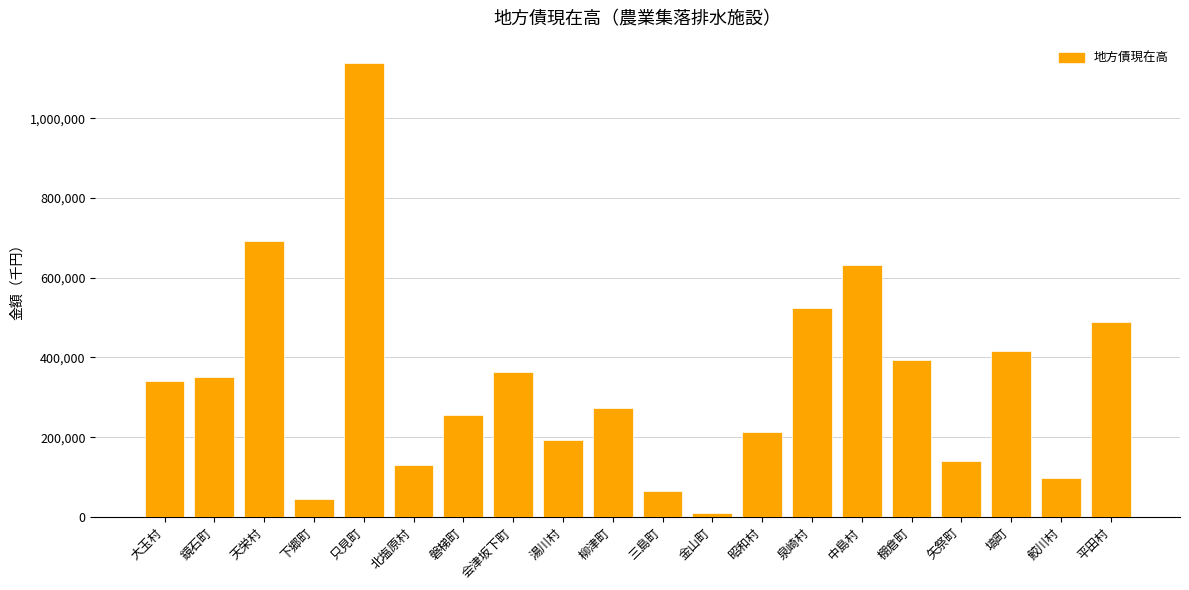

What is the approximate value at 塙町?

417156